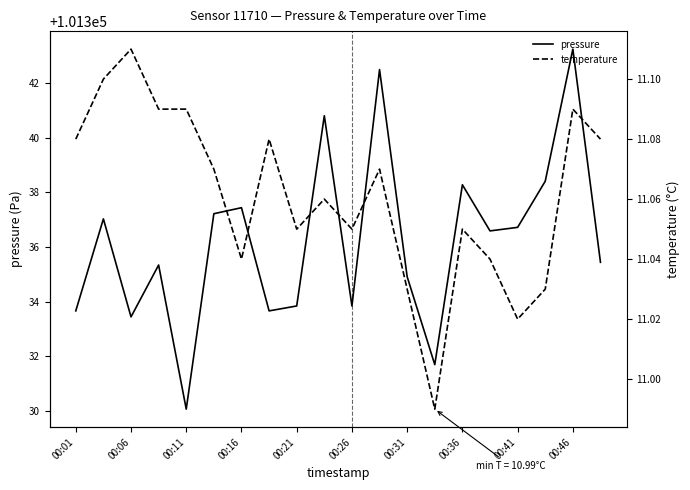

What is the value of the pressure point at the 13th from the left?

101334.9